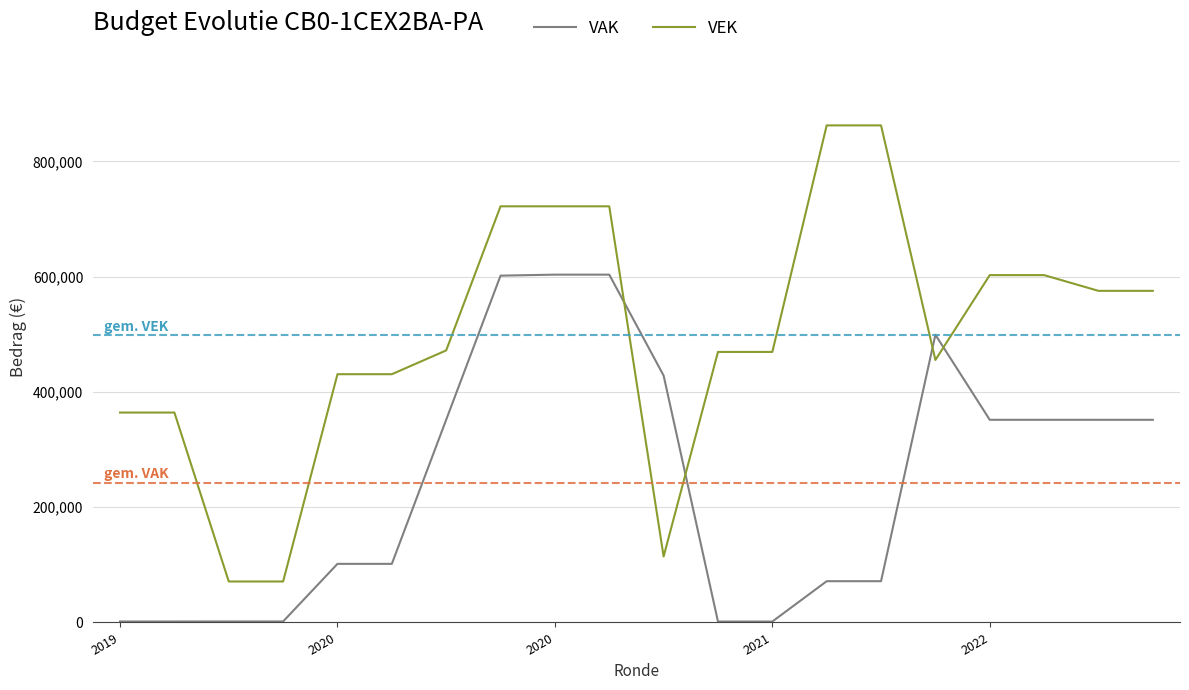

What is the greatest value displayed?

862425